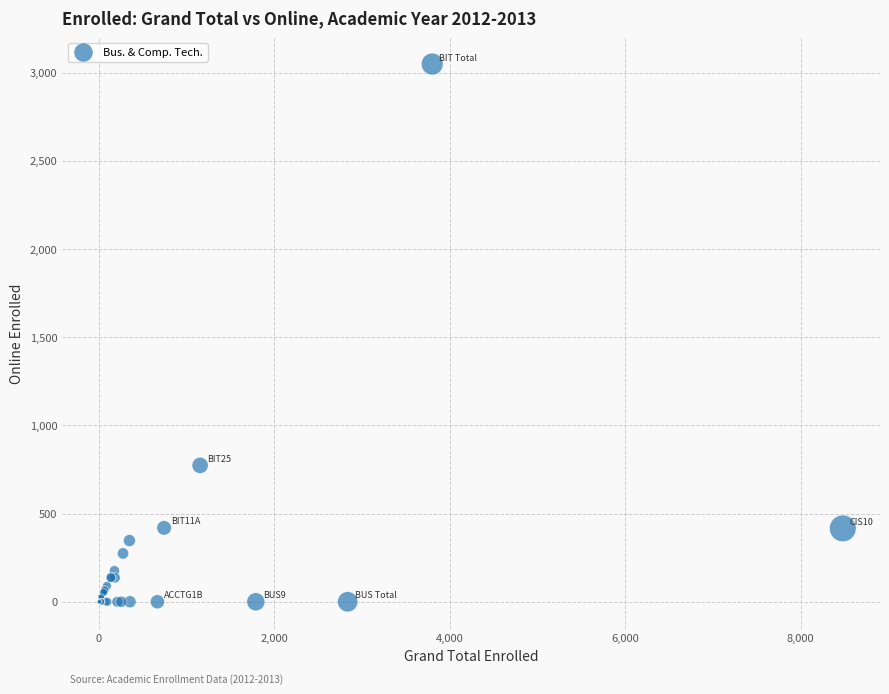

What Y value in the scatter plot is closest to 1524?

773